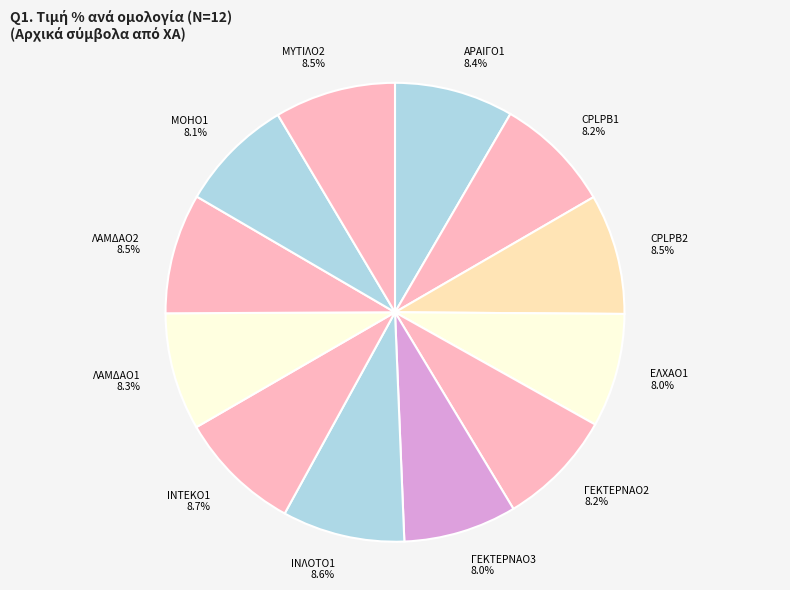

To the nearest percent, what is the average slice percentage?

8%